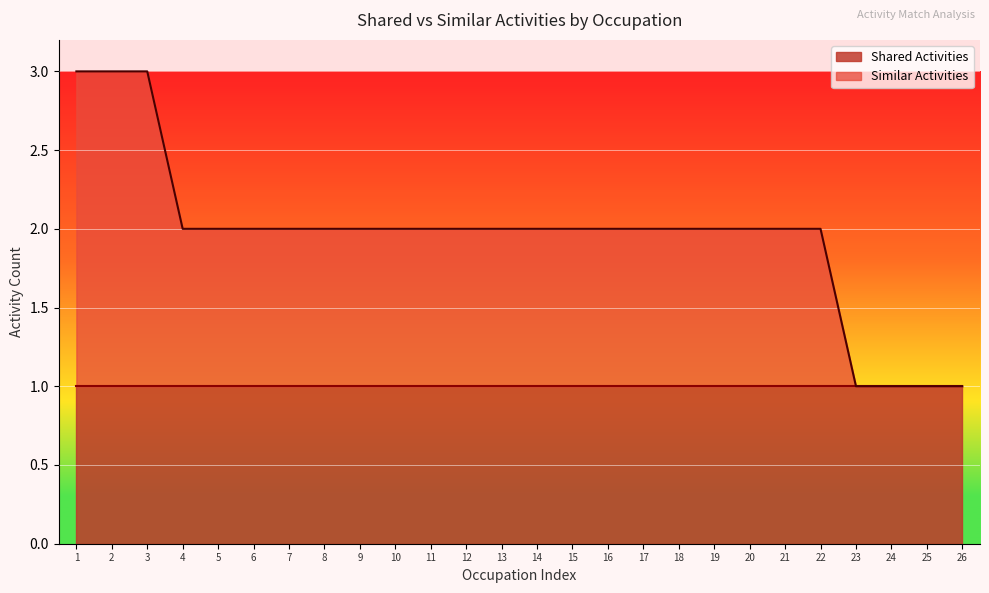

Does the chart display data point markers on the line(s)?

No